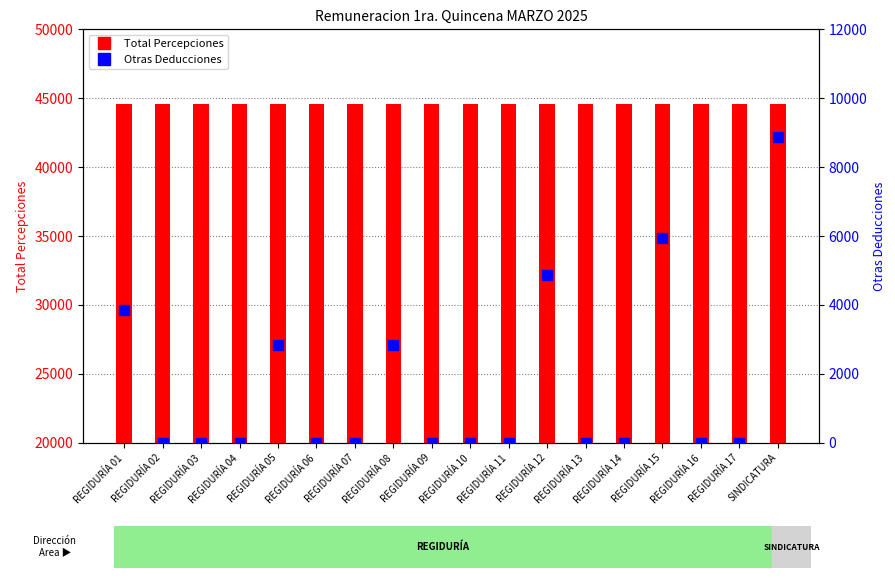

Reading left to right, list all the values displayed in this chart.

Total Percepciones: 44615.7	44615.7	44615.7	44615.7	44615.7	44615.7	44615.7	44615.7	44615.7	44615.7	44615.7	44615.7	44615.7	44615.7	44615.7	44615.7	44615.7	44615.7
Otras Deducciones: 3864.9	0.0	0.0	0.0	2824.4	0.0	0.0	2824.4	0.0	0.0	0.0	4878.6	0.0	0.0	5948.7	0.0	0.0	8884.4